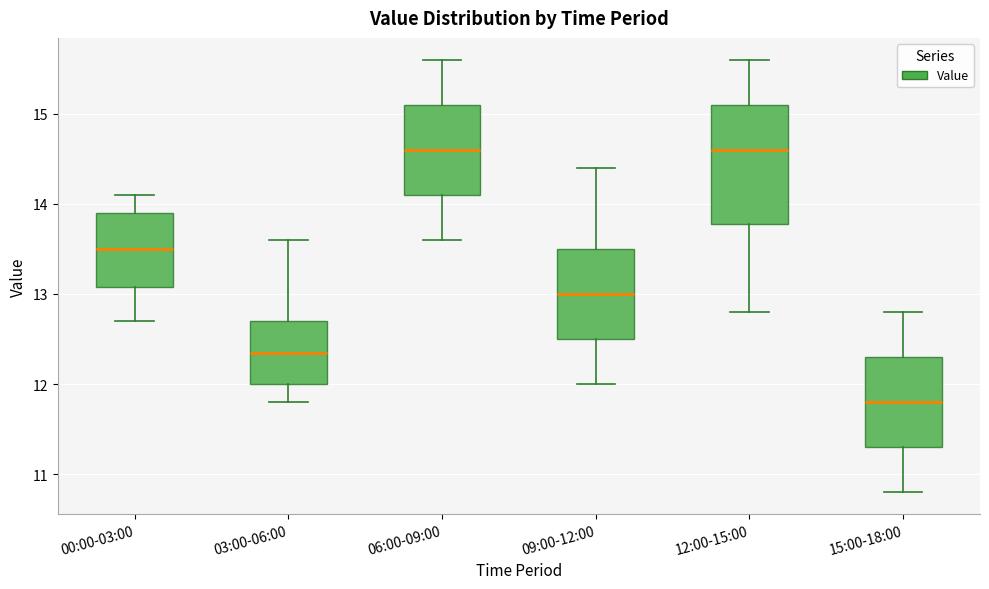

Where is the lower edge of the box for 06:00-09:00 on the y-axis? The values are not printed on the chart, so give them approximately, as read against the axis.

14.1